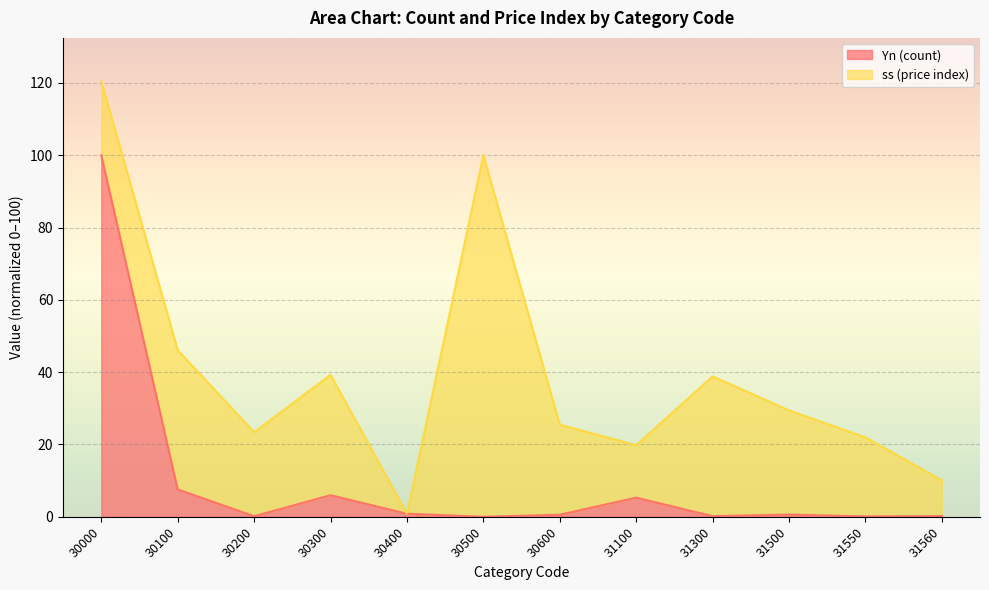

Rank the categories by value from highest to lowest.

30000, 30100, 30300, 31100, 30400, 31500, 30600, 31560, 31300, 30200, 31550, 30500